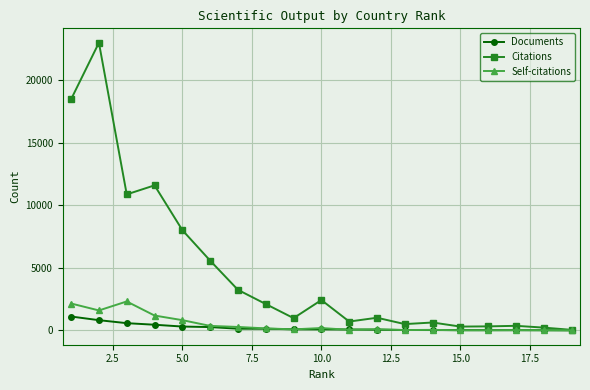

True or false: Self-citations has more than 0 interior local peaks.

True